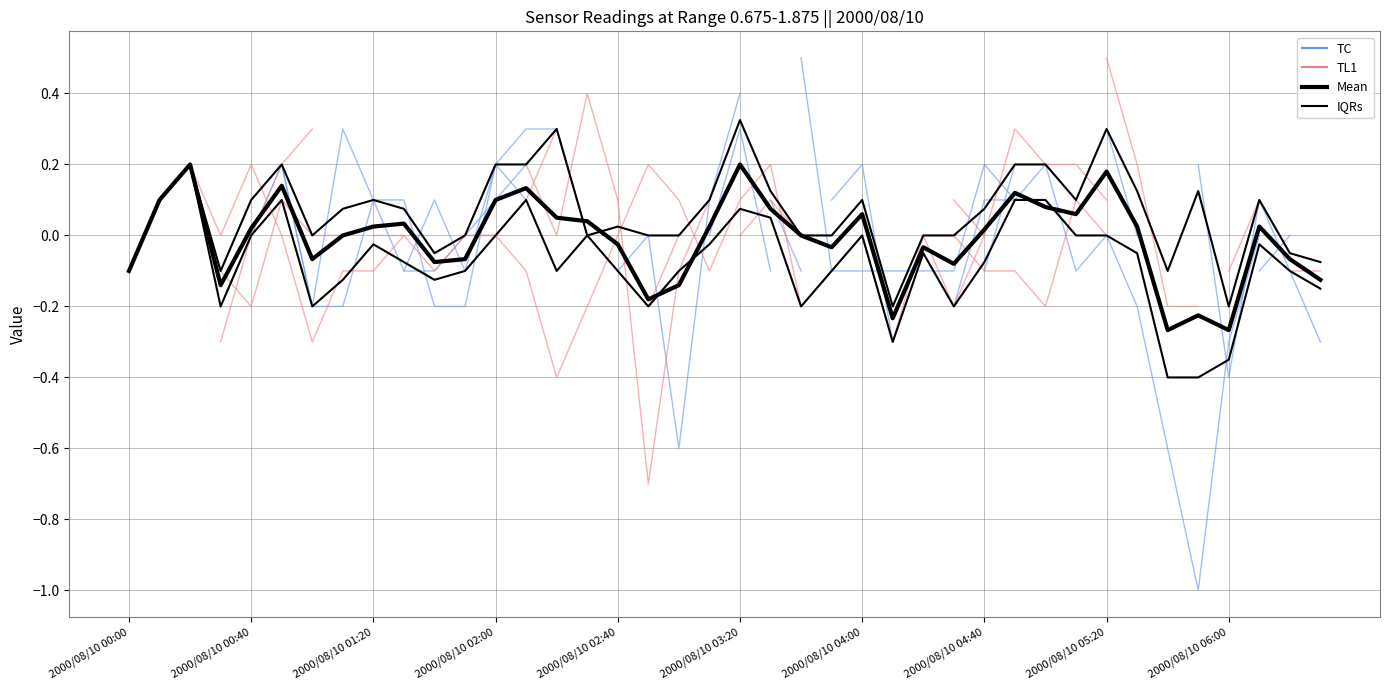

List the series in order of their overall mean, highest first.

TC, TL1, Mean, IQRs